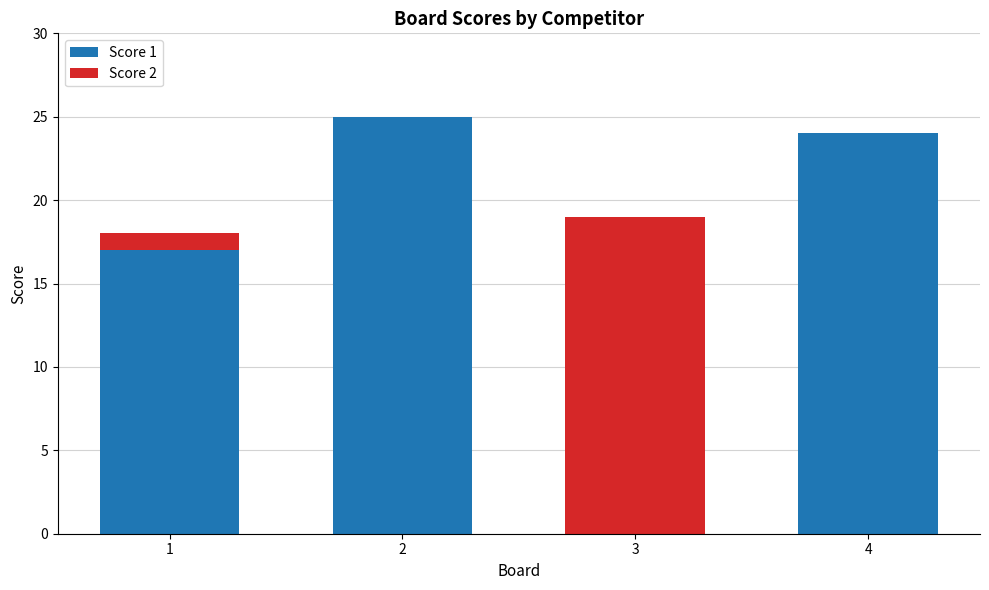

Reading left to right, list the values for the Score 1 series.

1=17	2=25	3=0	4=24